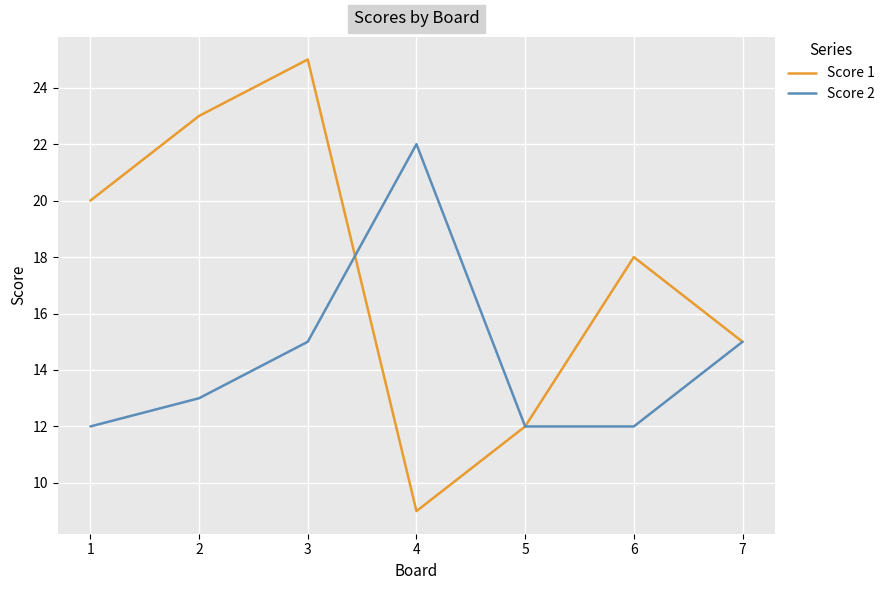

How many lines are shown in the chart?

2